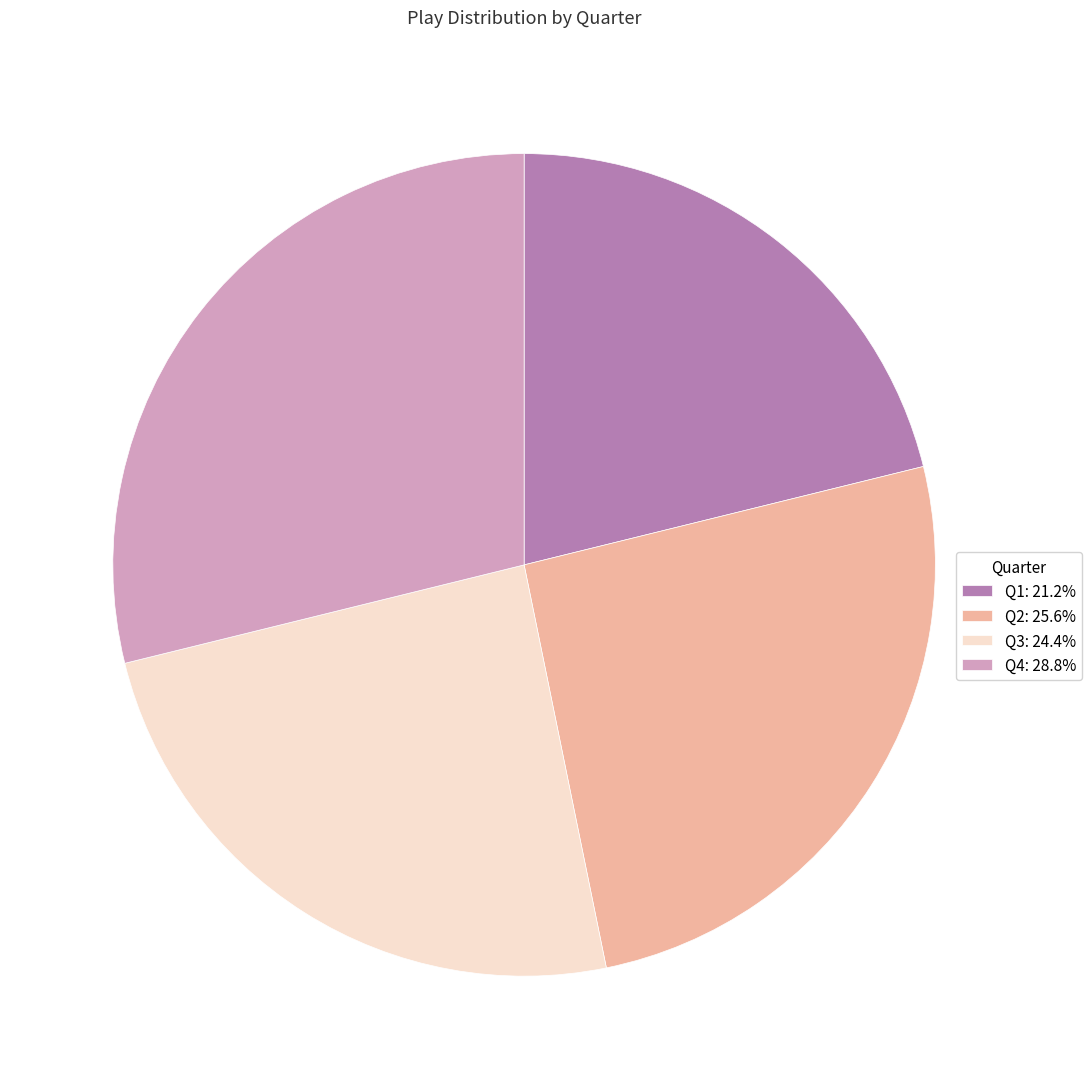

Is it true that Q1 is 21% of the pie?

True